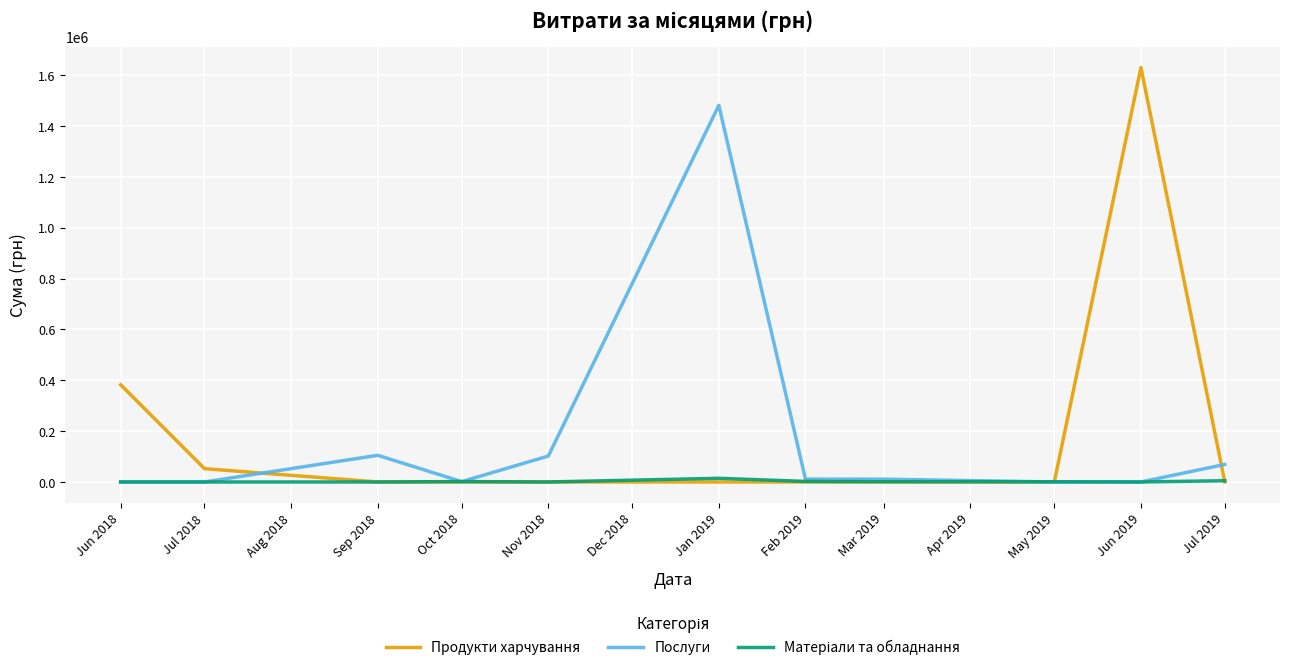

At which category is the sum across all series the highest?

Jun 2019